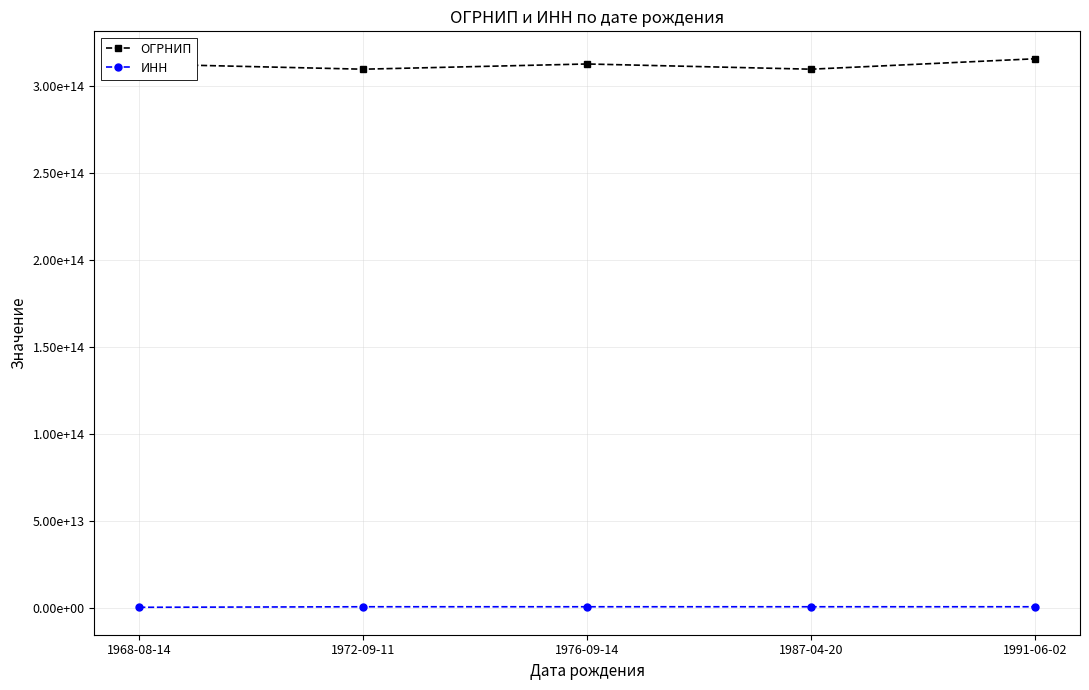

Rank the series by their average value, from lowest to highest.

ИНН, ОГРНИП